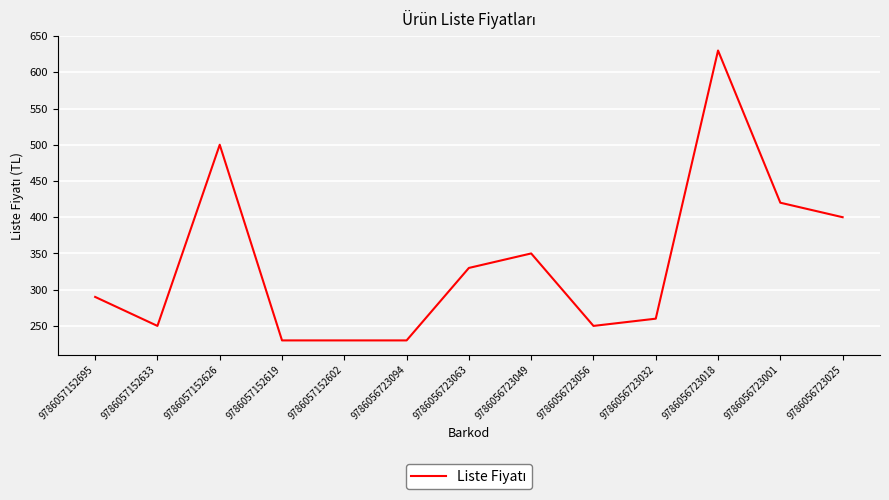

What is the change in value from 9786057152626 to 9786056723056?

-250